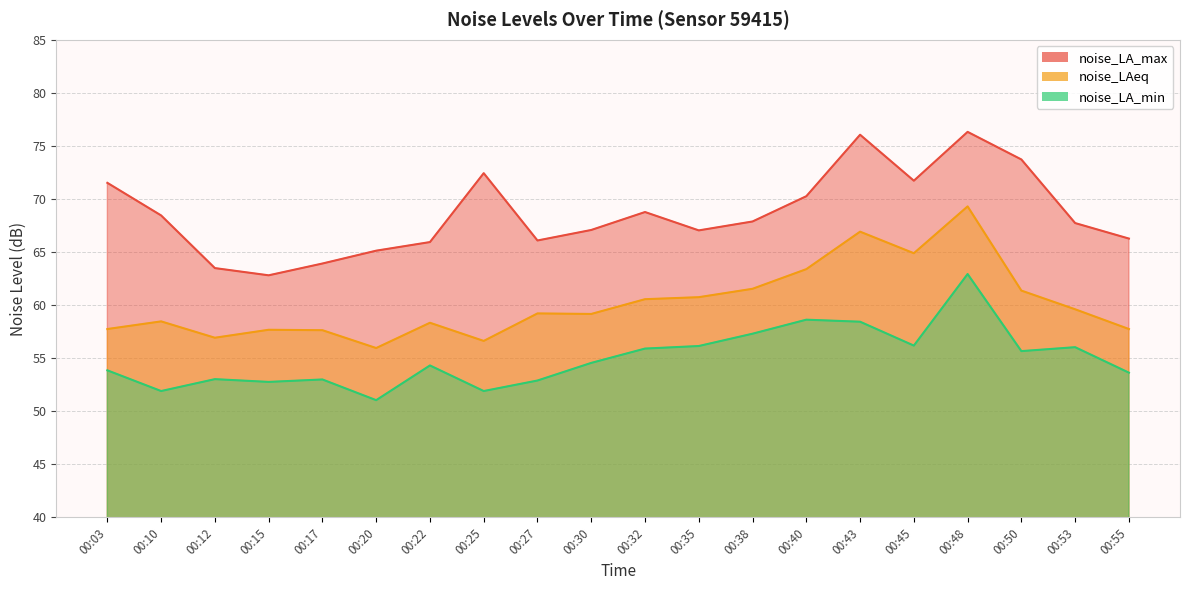

Which series has the largest range (max minus min)?

noise_LA_max